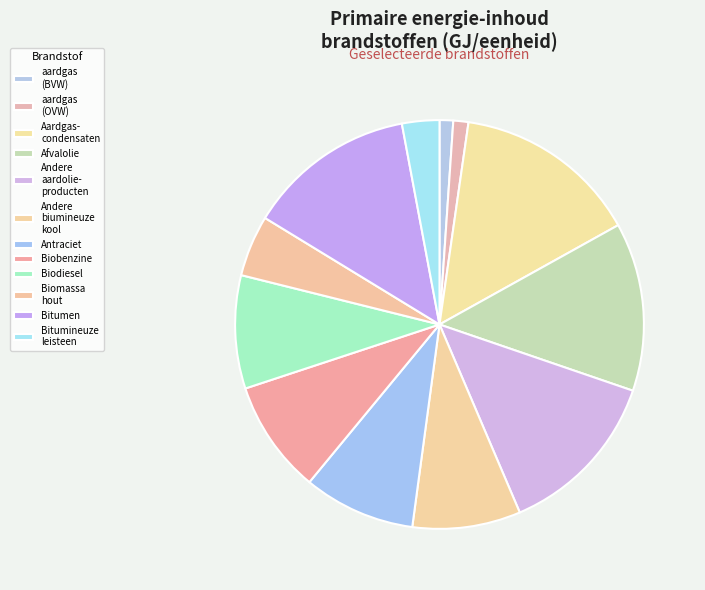

Which slice is the smallest?

aardgas (BVW)